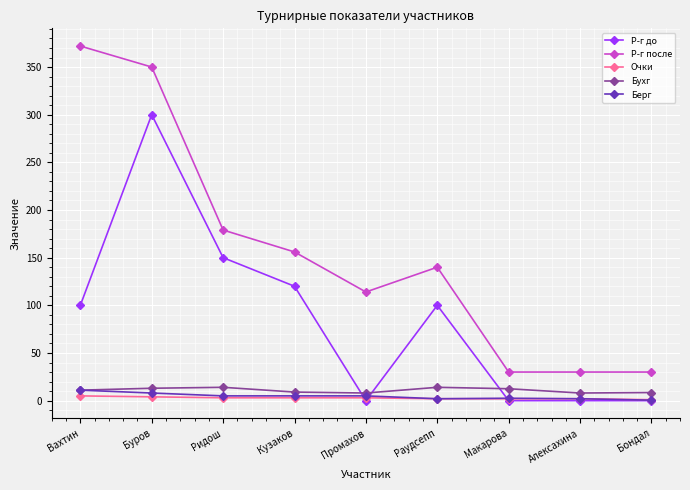

What is the highest value of the Бухг series?

14.0